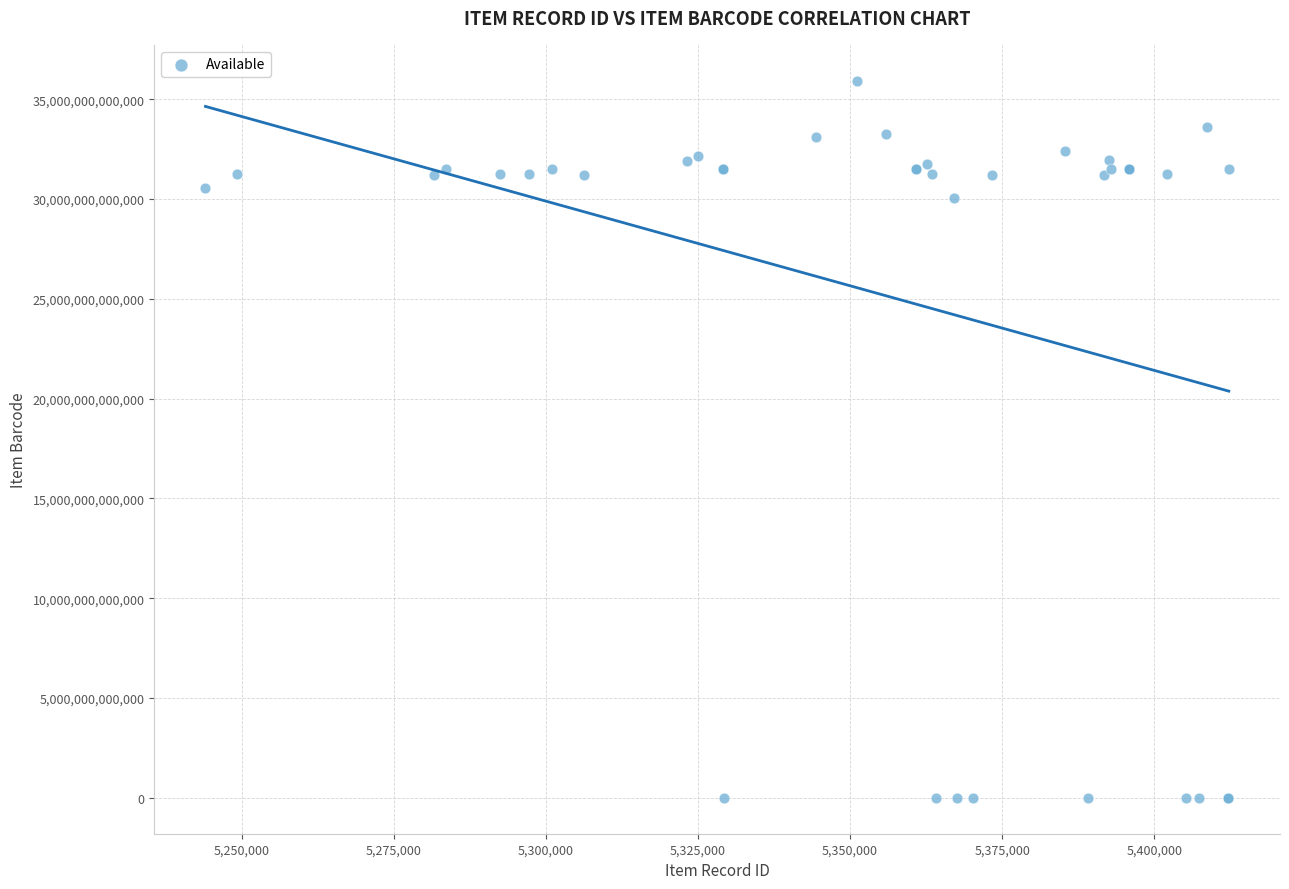

What Y value in the scatter plot is closest to 17963100595658?

30052005838912